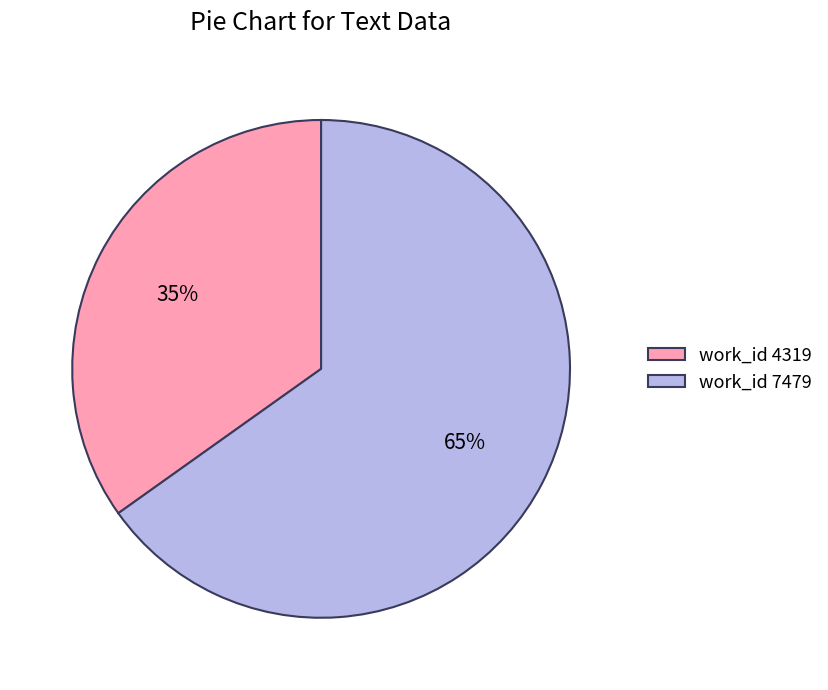

What percentage is the work_id 7479 slice, to the nearest percent?

65%